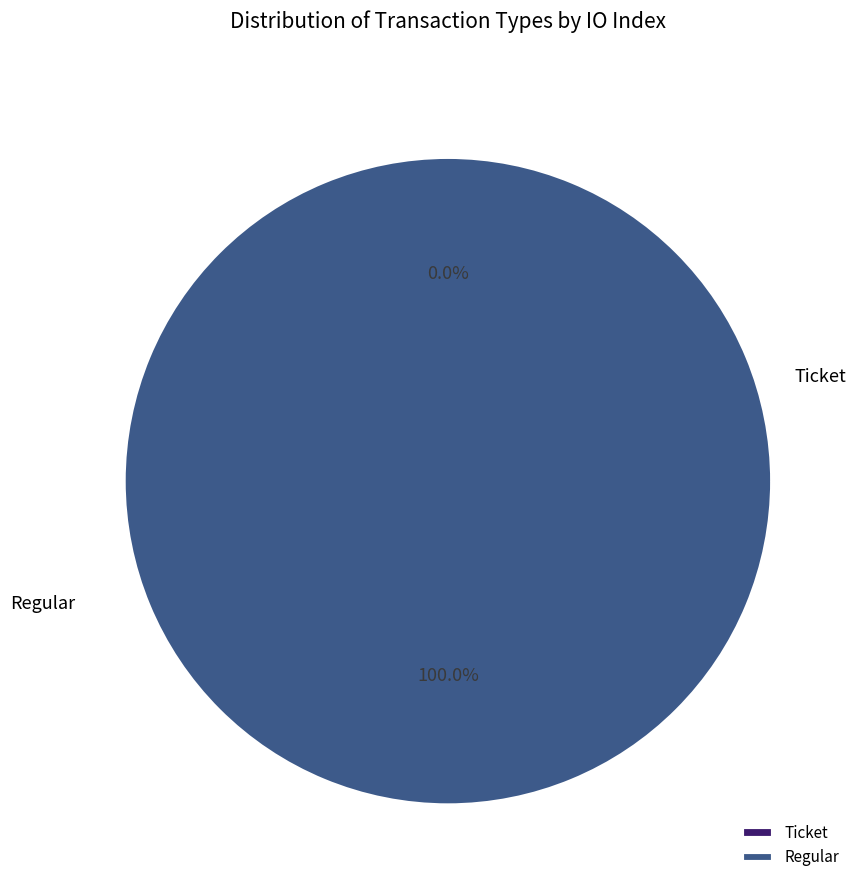

To the nearest percent, what is the difference between the Regular and Ticket slice percentages?

100%